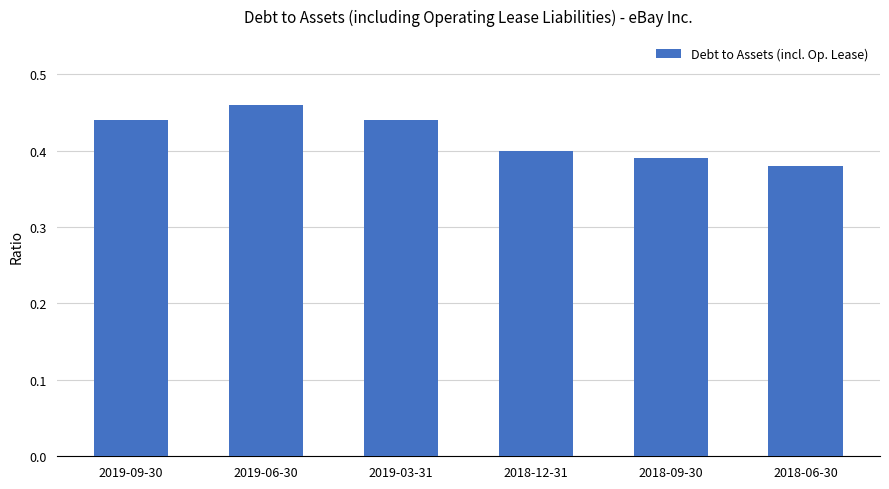

At which category does the chart reach its minimum across all series?

2018-06-30